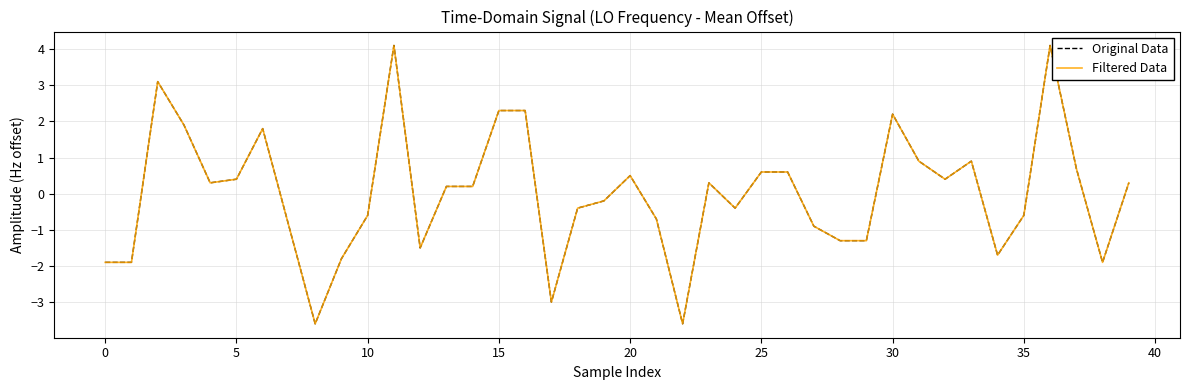

Is this an area chart (filled region under the line)?

No